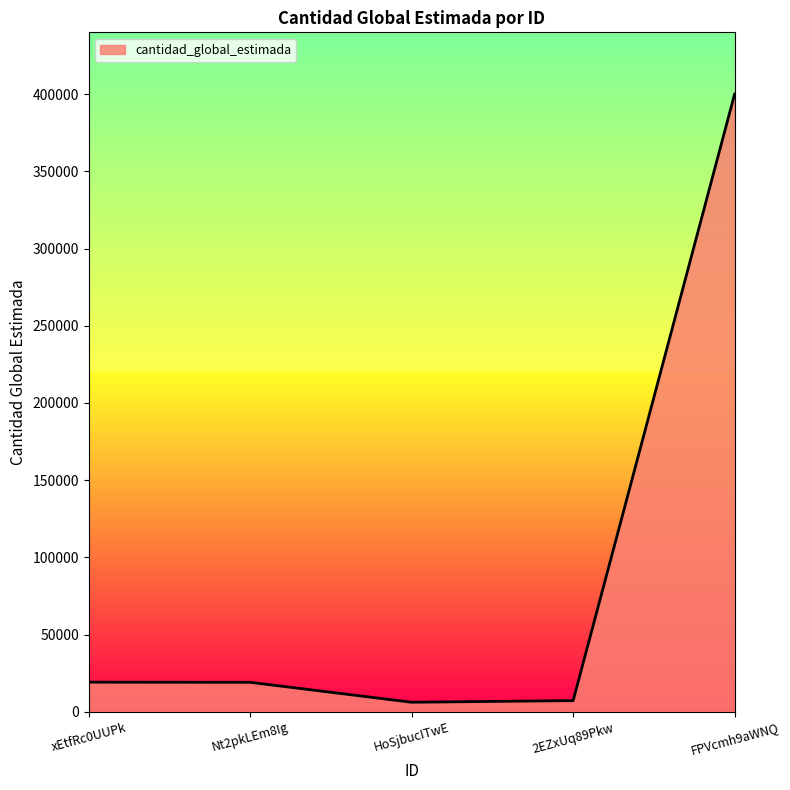

Which category has the highest value across all series?

FPVcmh9aWNQ